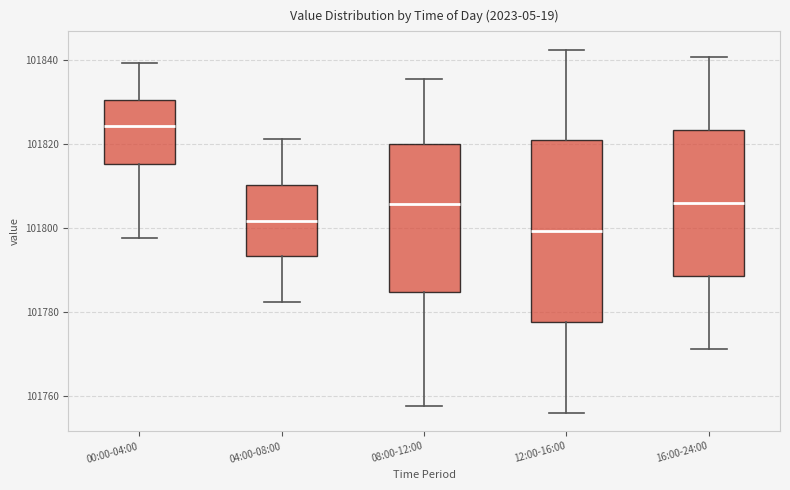

Which box has the lowest median line?

12:00-16:00